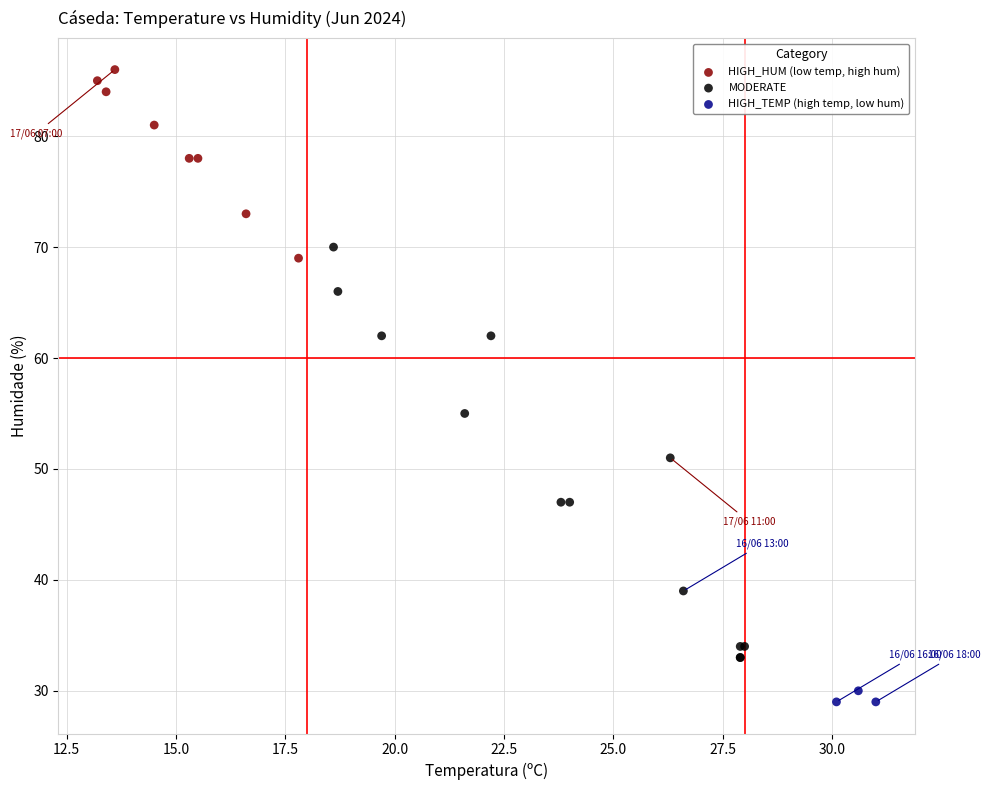

Which series has the largest Y range (max minus min)?

MODERATE